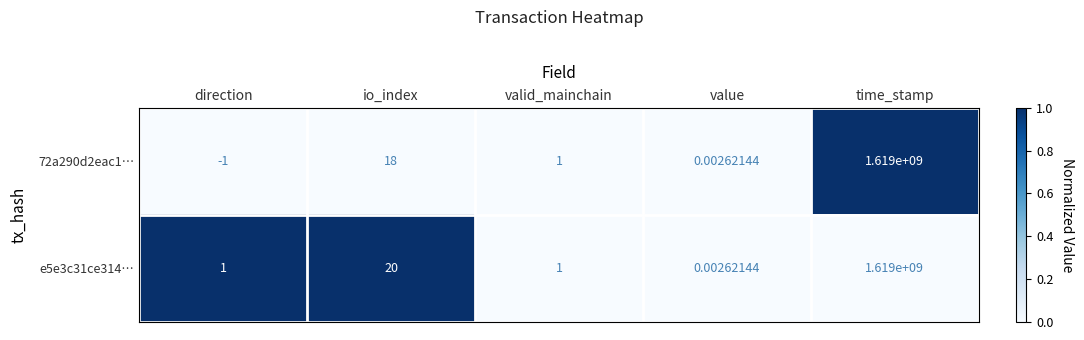

At which label does 72a290d2eac1… first exceed 1?

io_index